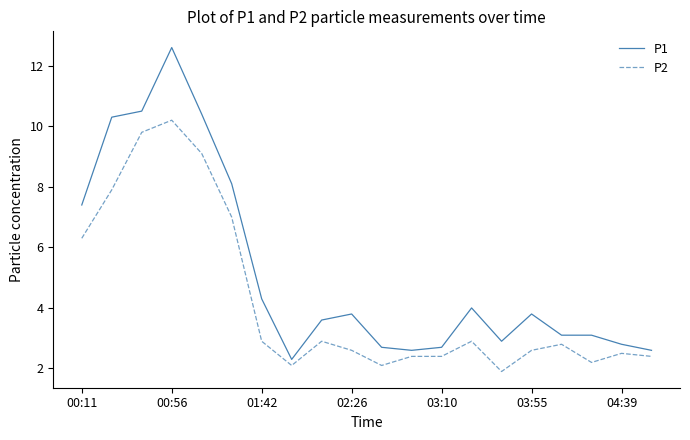

Which series has the largest total across all categories?

P1